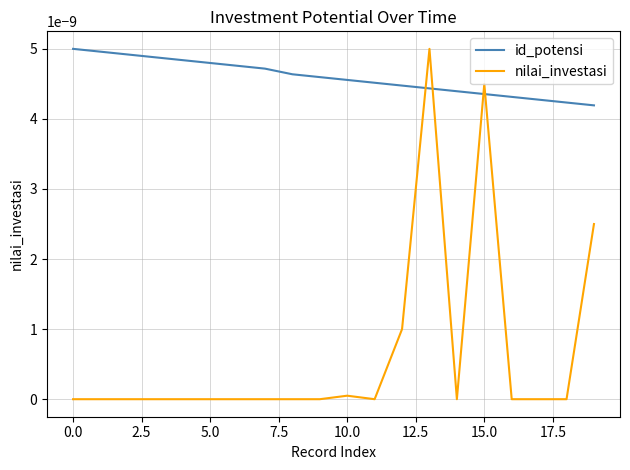

Does the chart have visible grid lines?

Yes